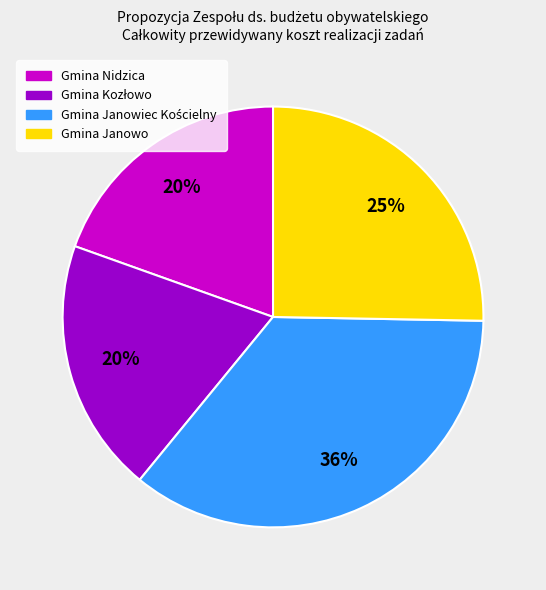

Is there any slice that represents more than half of the pie?

No